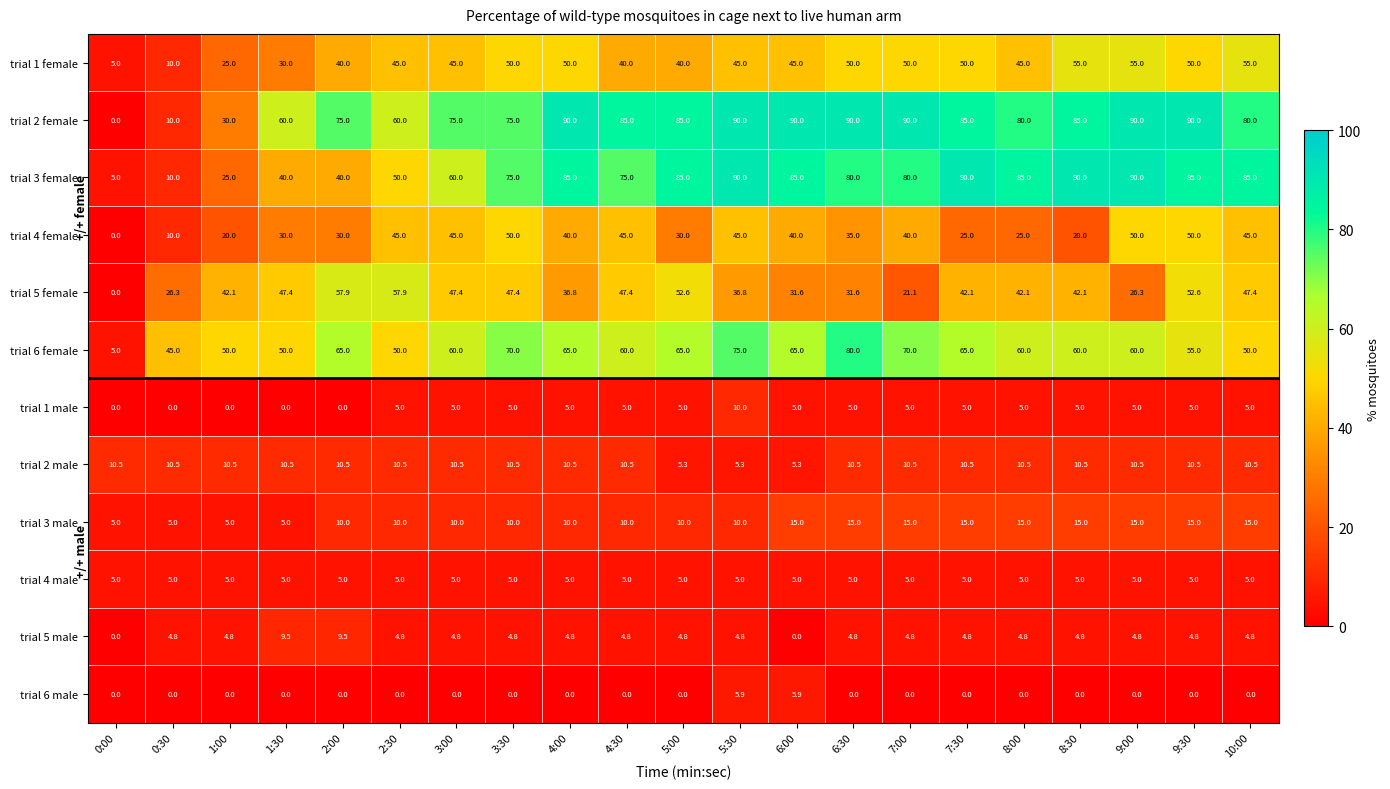

True or false: trial 4 female has a value of 77.7 at 4:30.

False